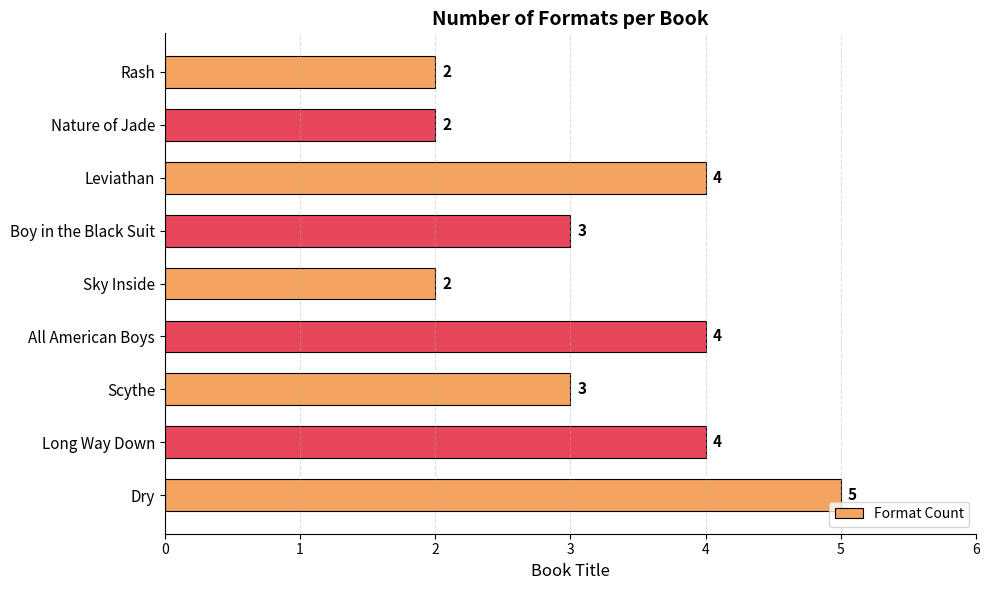

How many distinct data groups are displayed?

1